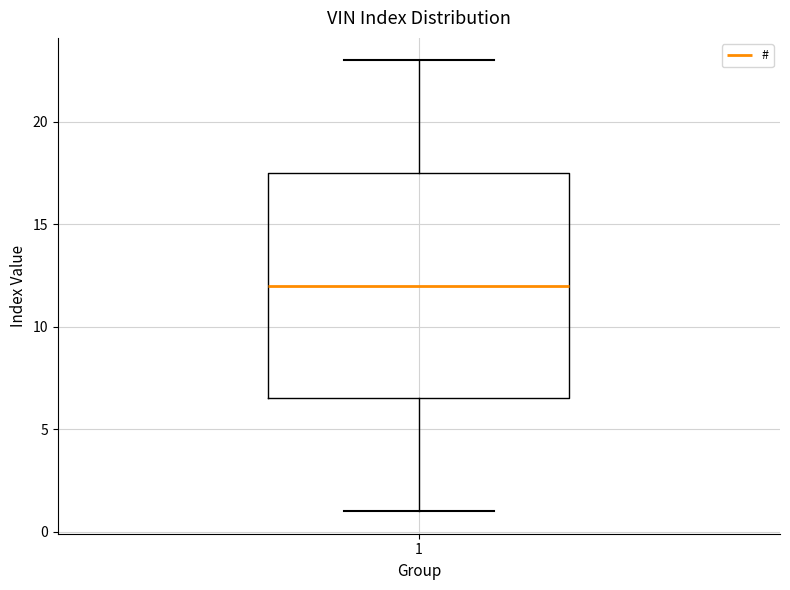

Read this box plot against the y-axis: the position of the median line, the range covered by the box, and the ends of both whiskers. The values are not printed on the chart, so give them approximately, as read against the axis.

median 12.0, box 6.5 to 17.5, whiskers 1.0 to 23.0